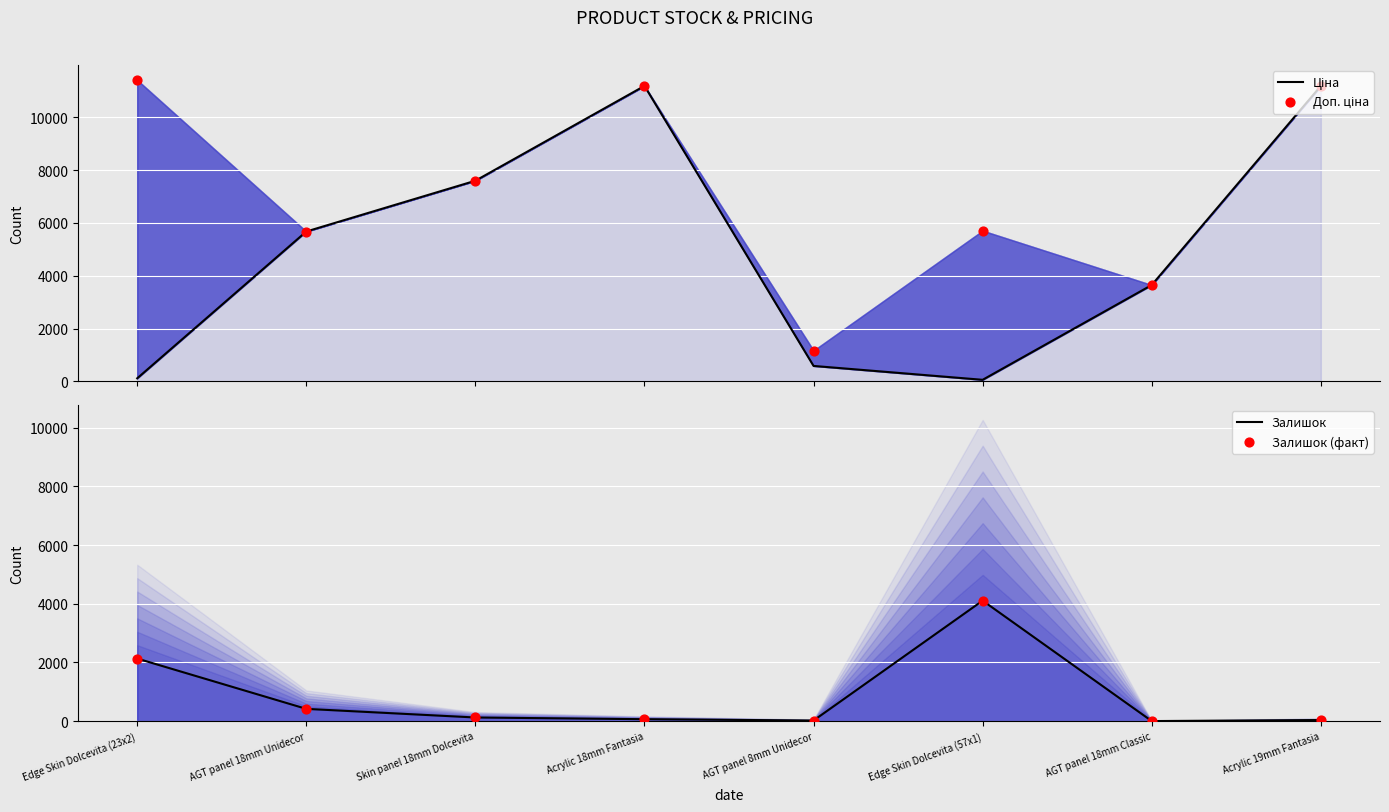

What are all the series names shown in the legend?

Ціна, Доп. ціна, Залишок, Залишок (факт)